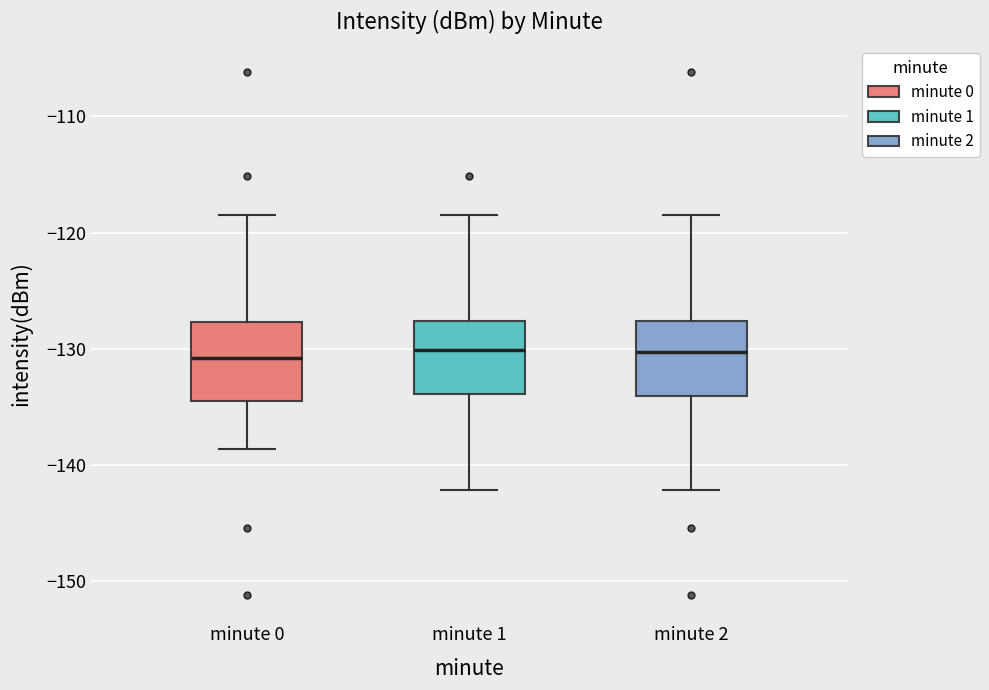

Reading left to right, transcribe this box plot: for each box, give where its median line is, the range the box spans, and where its two whiskers end, as read against the y-axis. The values are not printed on the chart, so give them approximately, as read against the axis.

minute 0: median -131, box -135 to -128, whiskers -139 to -118
minute 1: median -130, box -134 to -128, whiskers -142 to -119
minute 2: median -130, box -134 to -128, whiskers -142 to -118